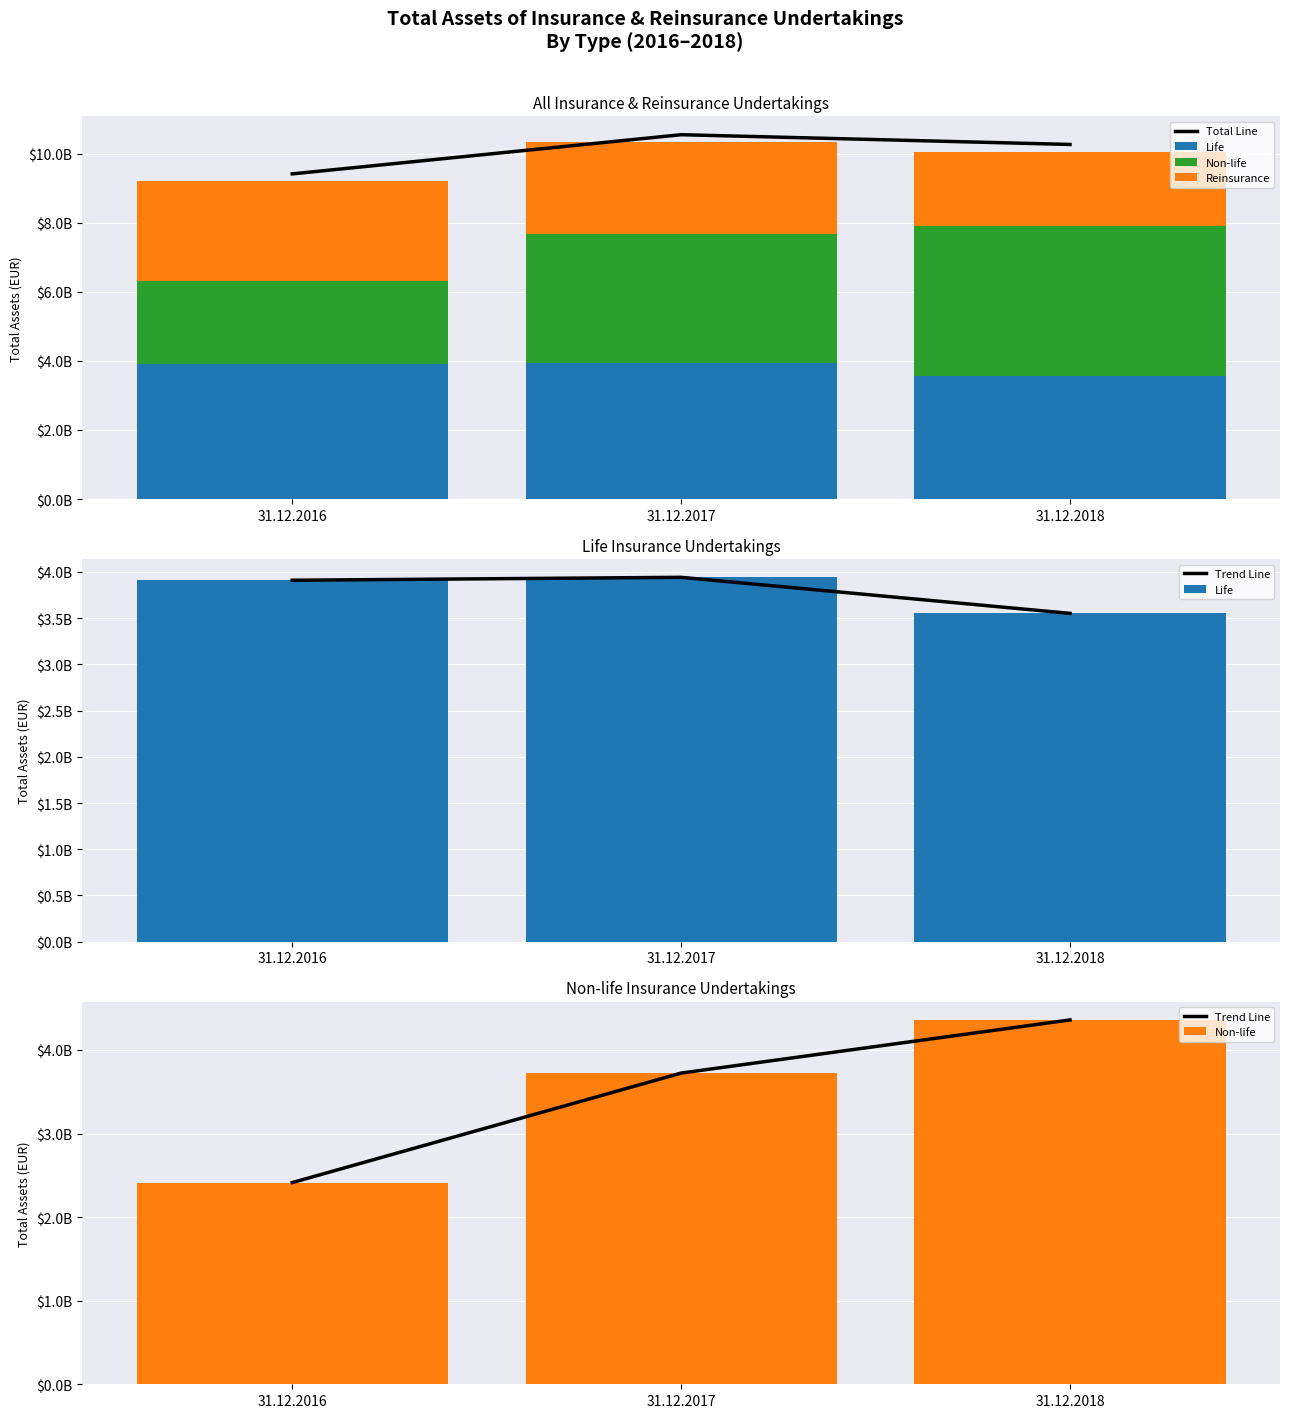

Between 31.12.2016 and 31.12.2017, which series saw the biggest shift?

Non-life